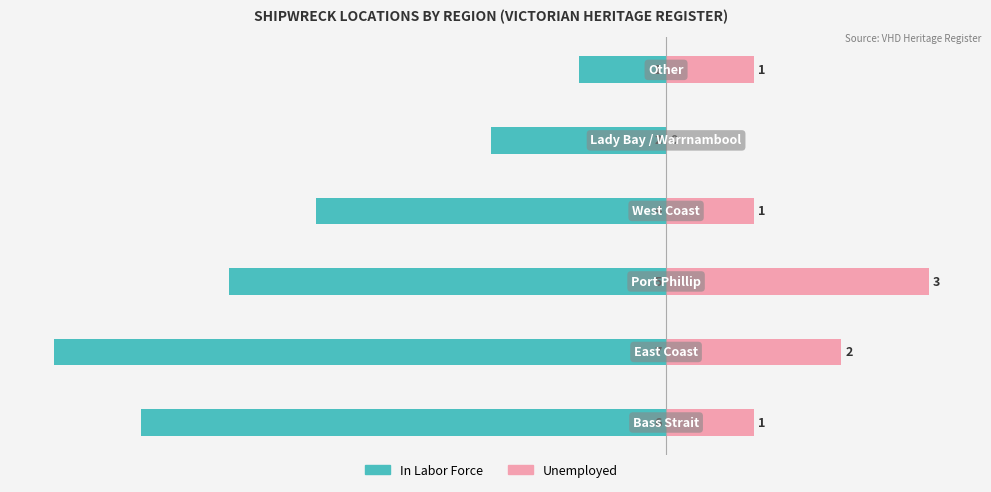

What is the difference between the maximum and minimum values in the In Labor Force series?

6